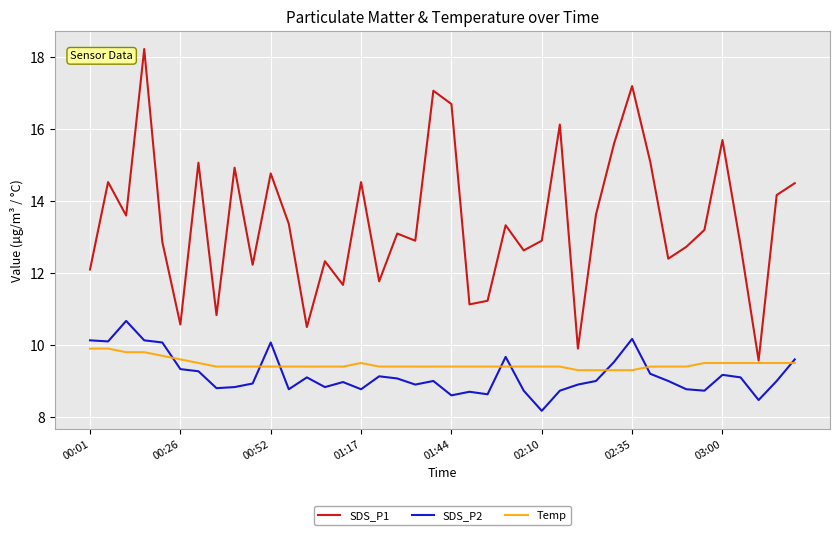

What is the average value of the Temp series?

9.5